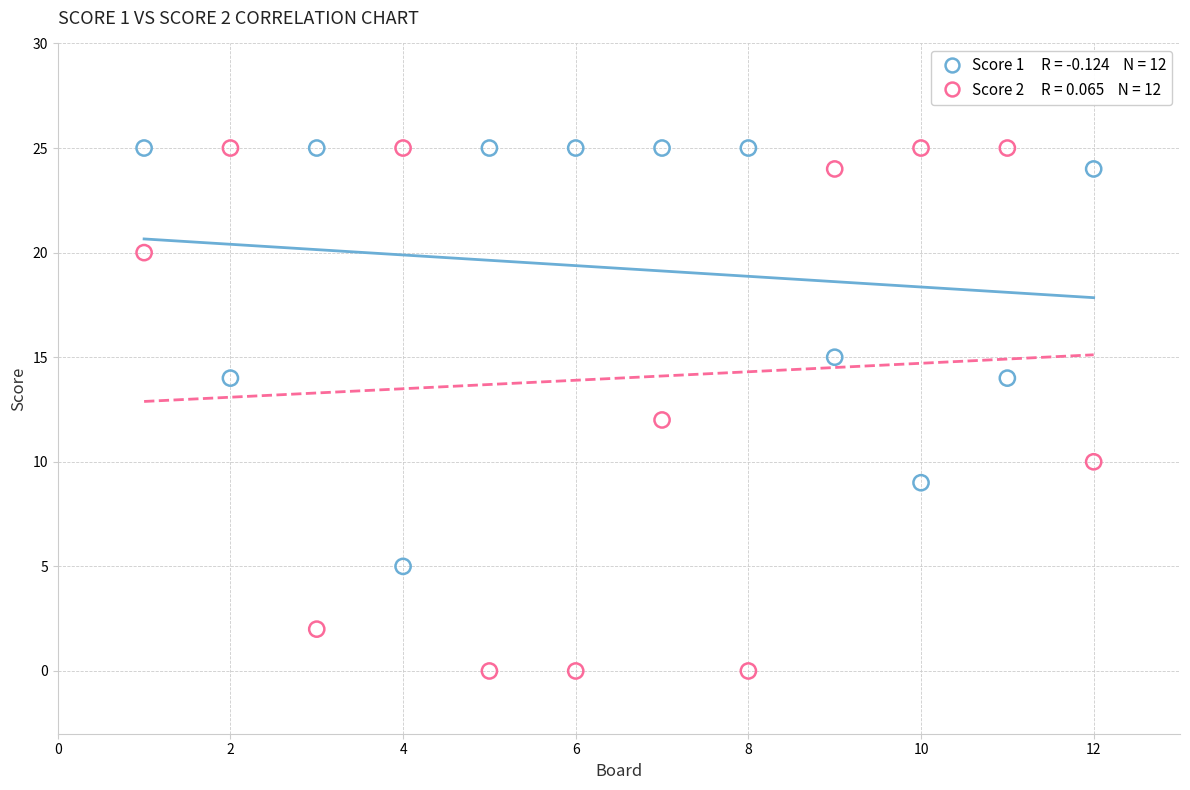

Across all data points, what is the range of Y values (max minus min)?

25